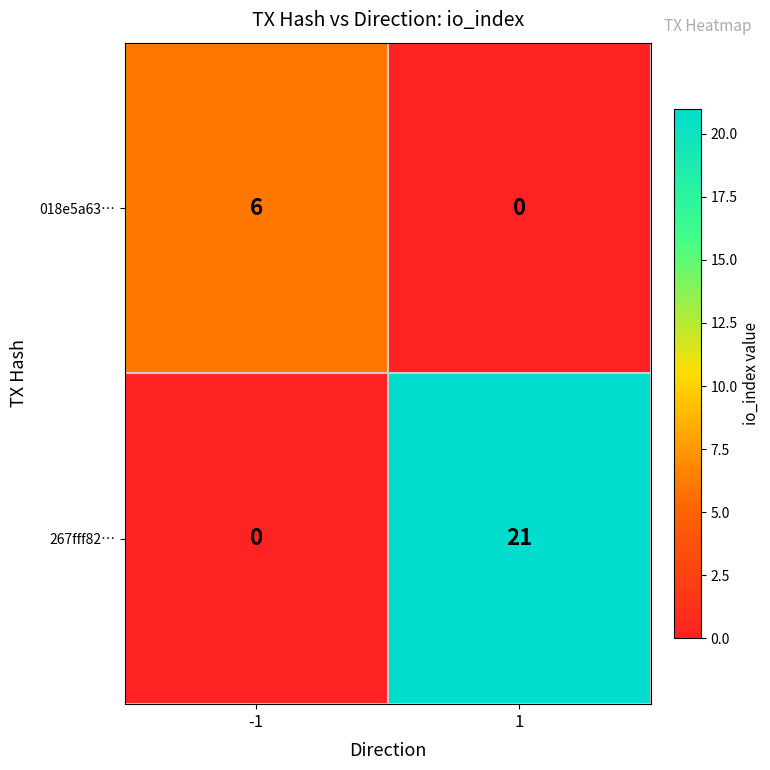

What is the spread (max minus min) of values at -1?

6